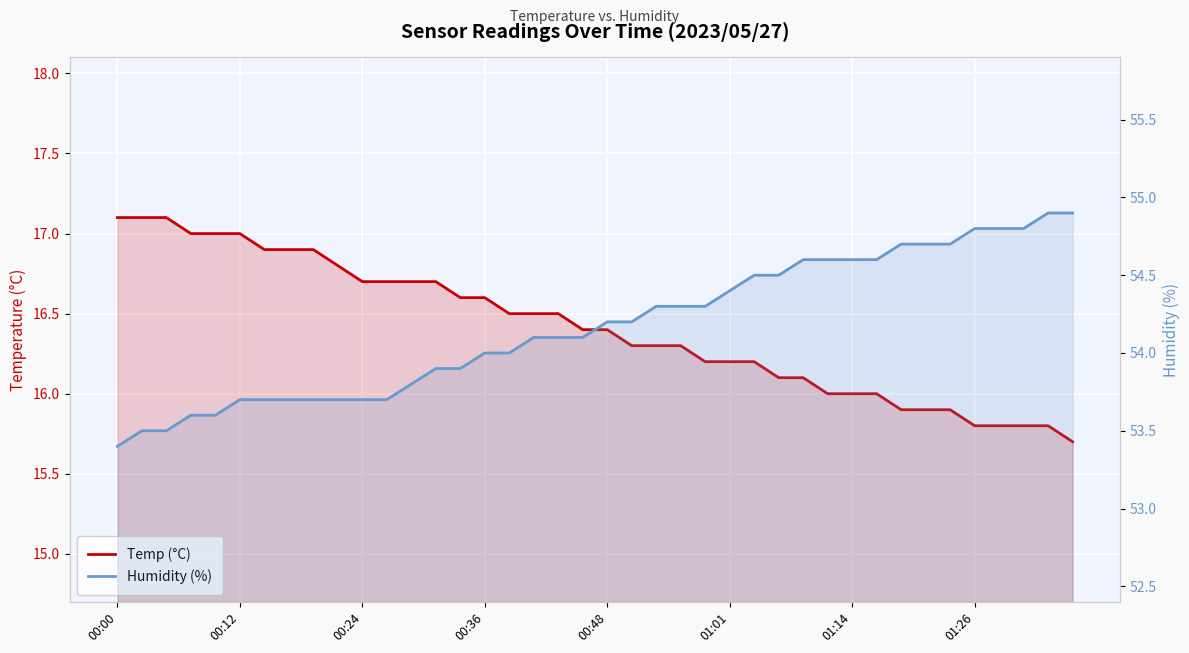

Rank the categories by Humidity (%) value from highest to lowest.

38, 39, 35, 36, 37, 32, 33, 34, 28, 29, 30, 31, 26, 27, 25, 22, 23, 24, 20, 21, 17, 18, 19, 15, 16, 13, 14, 12, 01:01, 01:14, 01:26, 8, 9, 10, 11, 00:36, 00:48, 00:12, 00:24, 00:00